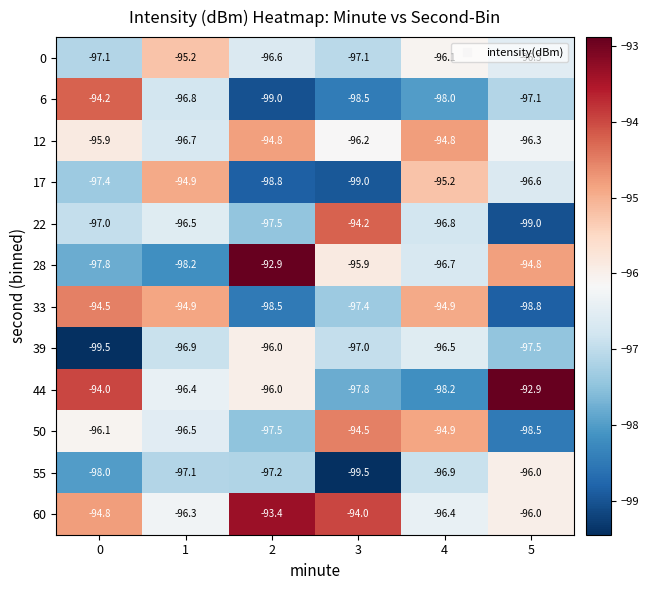

Is the value of 12 at 2 greater than the value of 44 at 0?

No